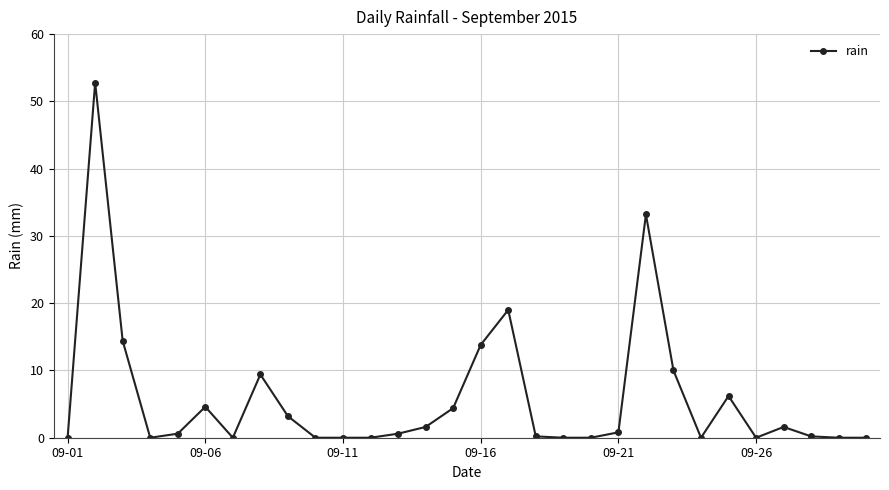

True or false: the data has more than 0 interior local peaks.

True